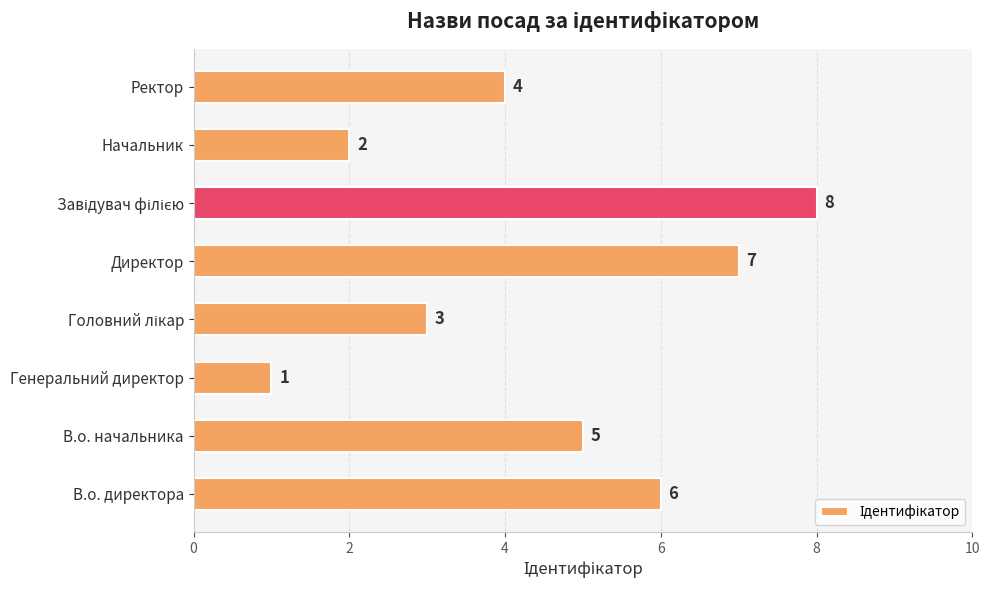

Count the number of data series in this chart.

1